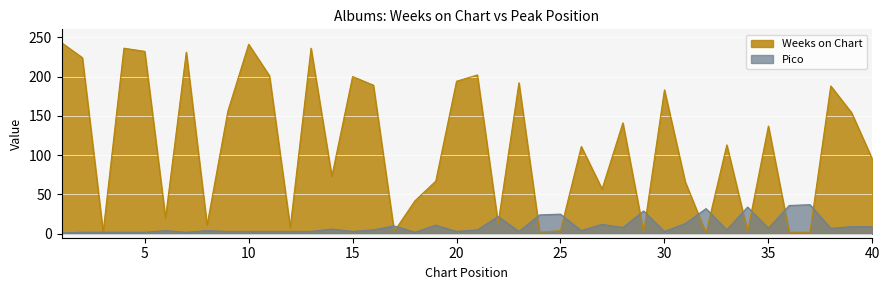

The Weeks on Chart series shows 154 at 39. True or false?

True